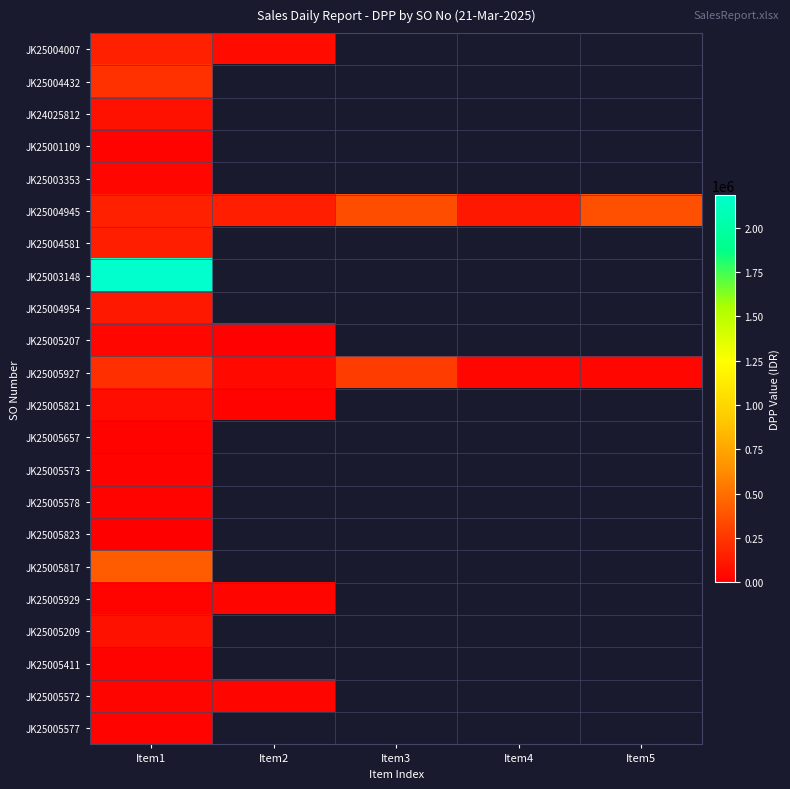

What is the spread (max minus min) of values at Item2?

124472.3